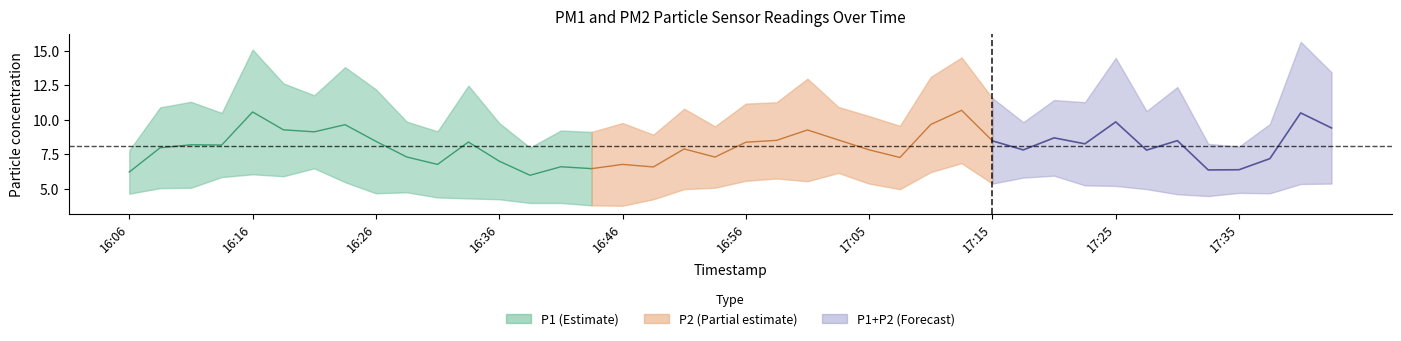

Where is the first local maximum for P2?

4